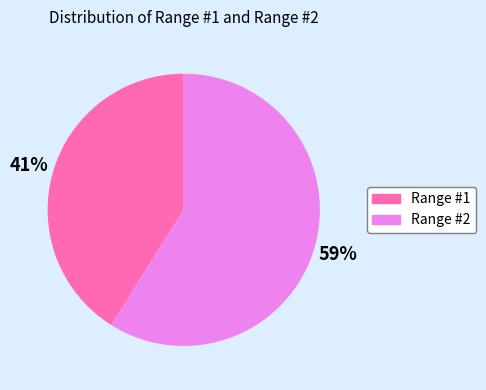

Is the sum of Range #2 and Range #1 greater than half?

Yes